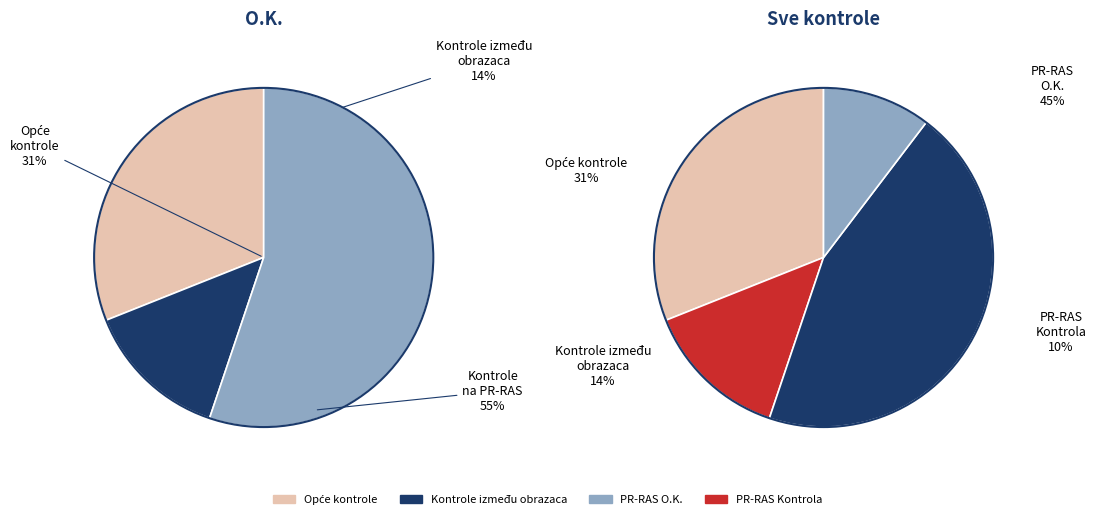

Which slice is the smallest?

Kontrole između obrazaca